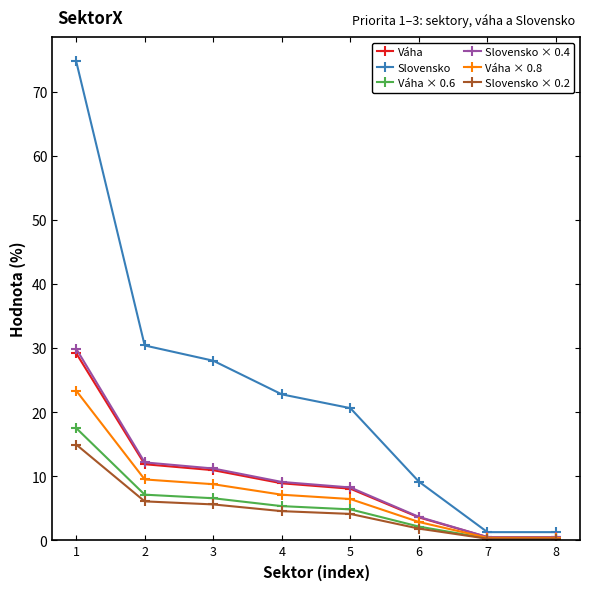

What is the maximum value for Slovensko?

74.8